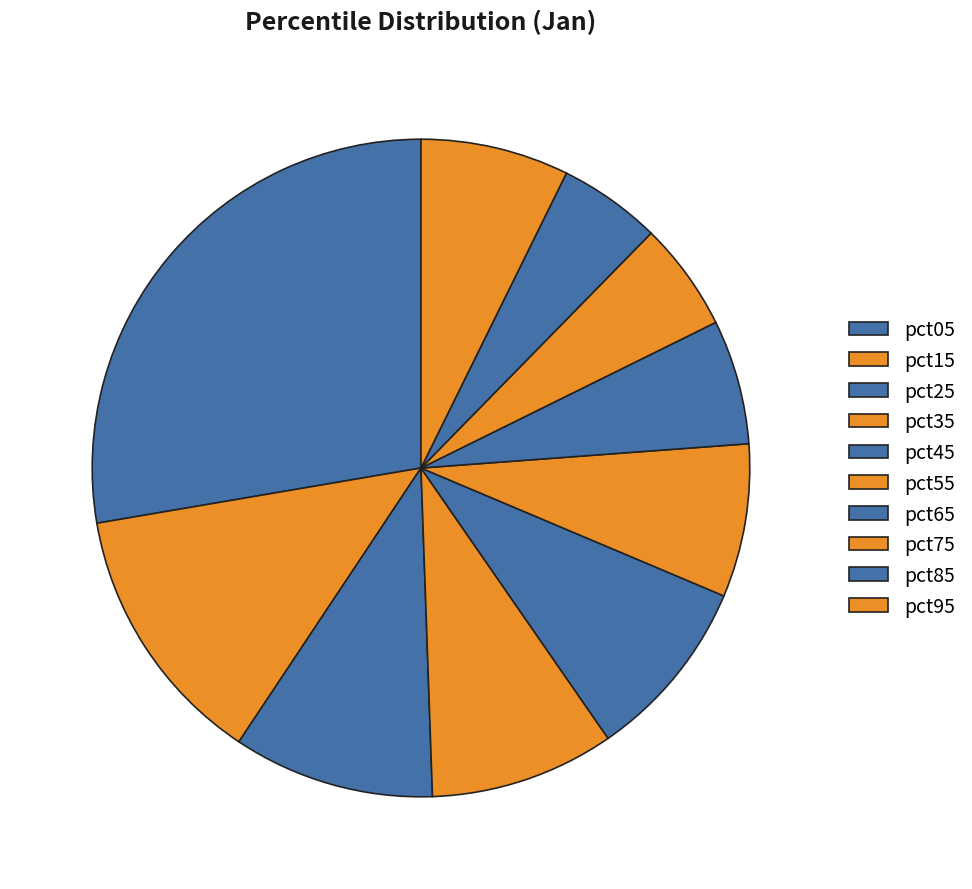

To the nearest percent, what is the average slice percentage?

10%